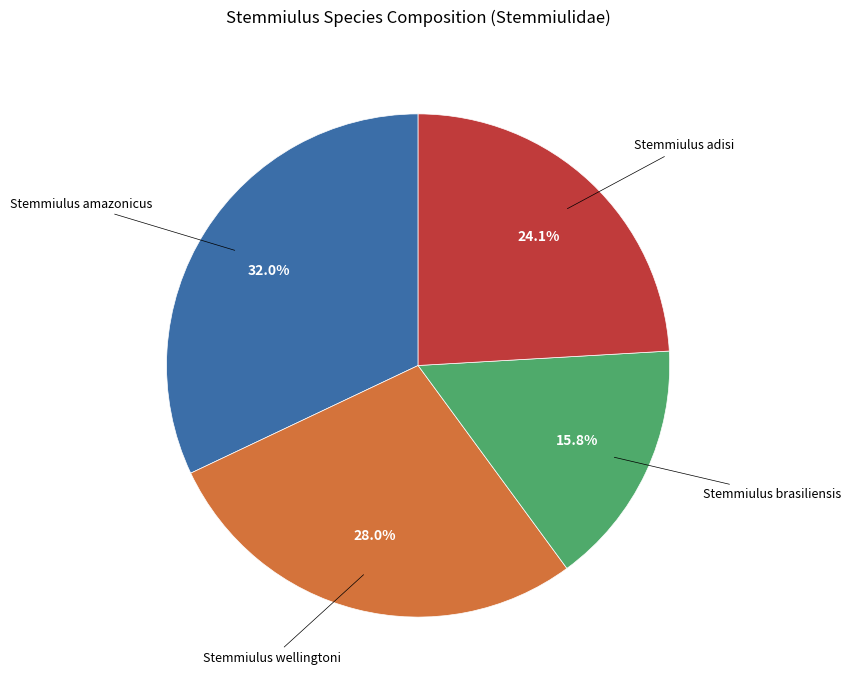

Does any single category account for the majority?

No